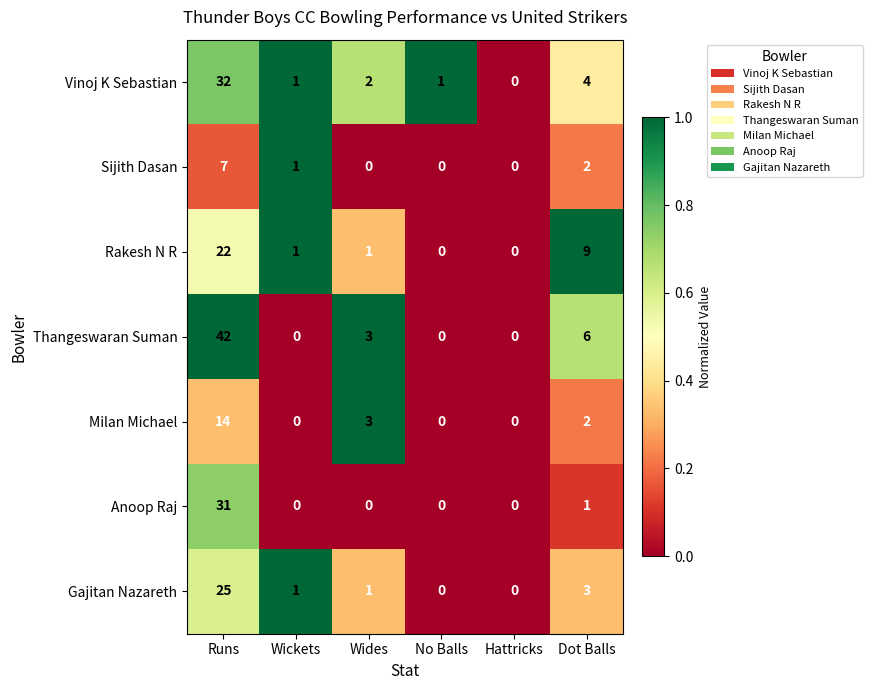

What is the greatest value displayed?

42